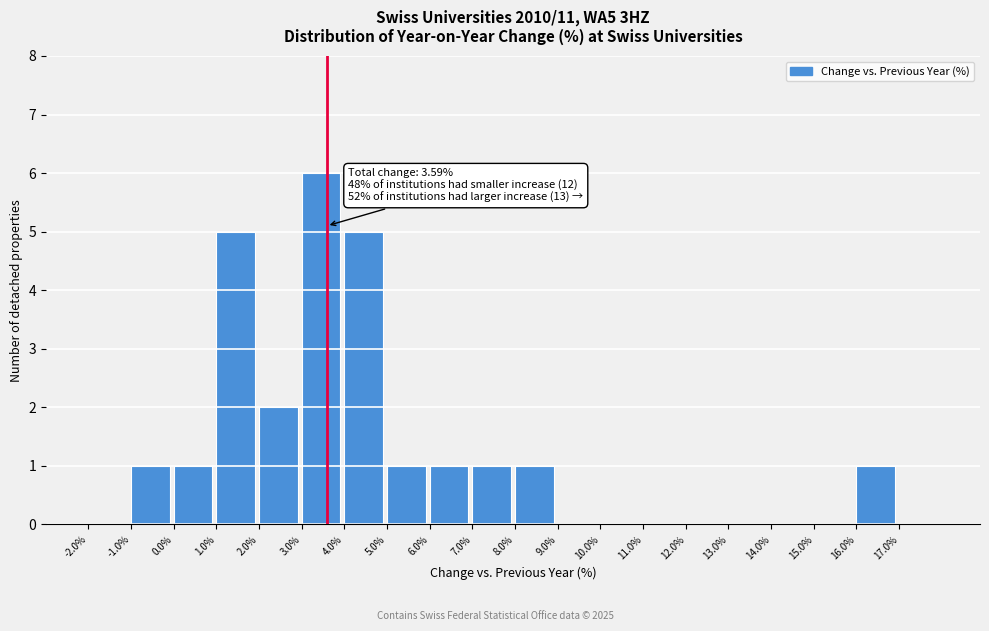

Which range on the x-axis has the tallest bar?

3 to 4